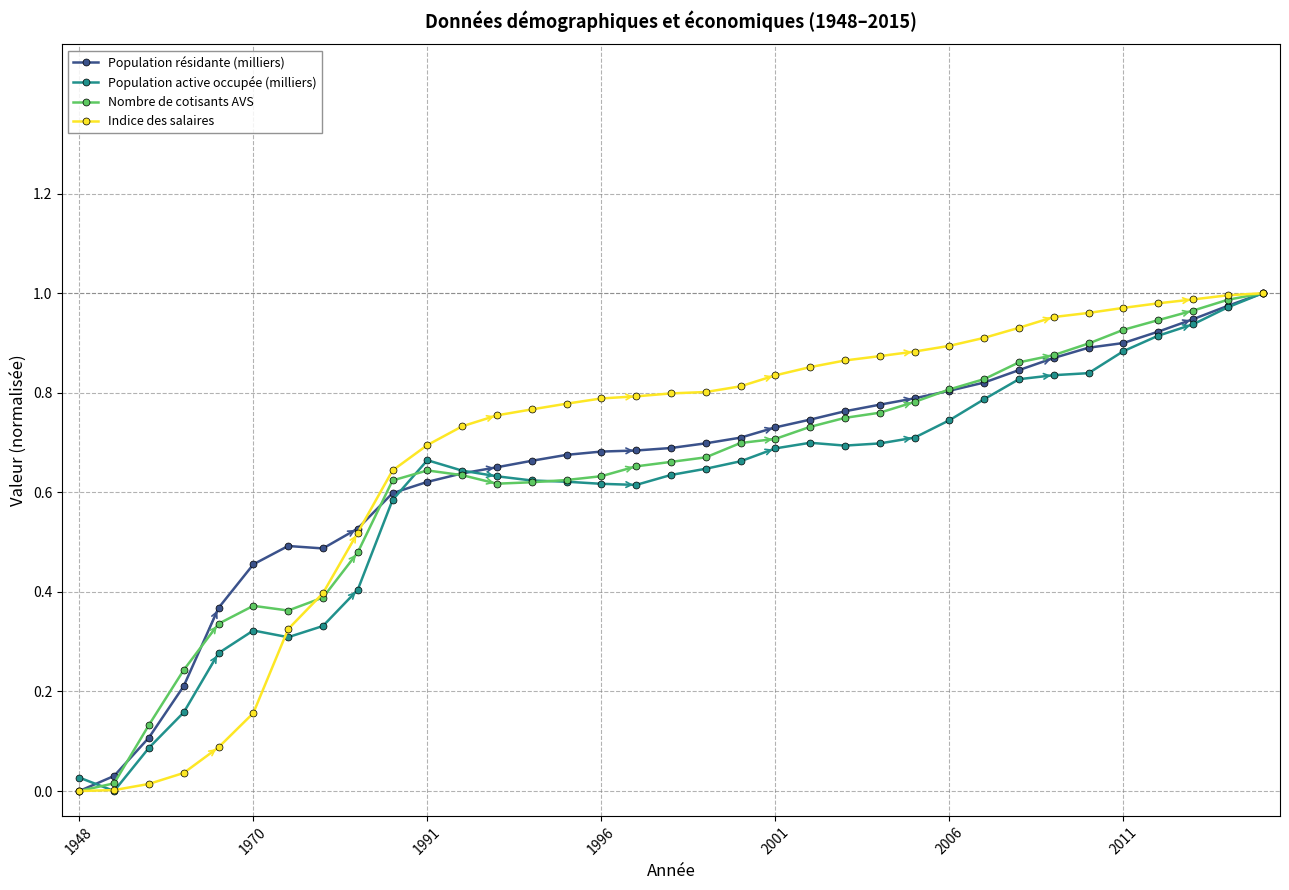

Which label corresponds to the smallest value in the chart?

1948